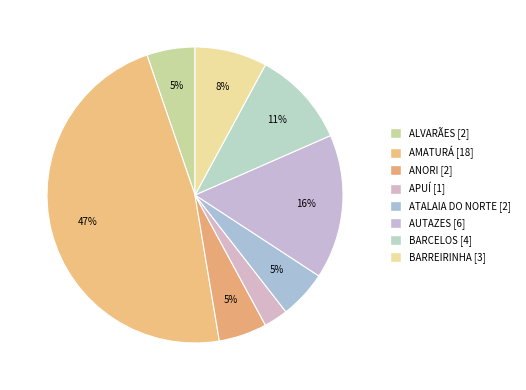

True or false: ANORI accounts for 1% of the total.

False